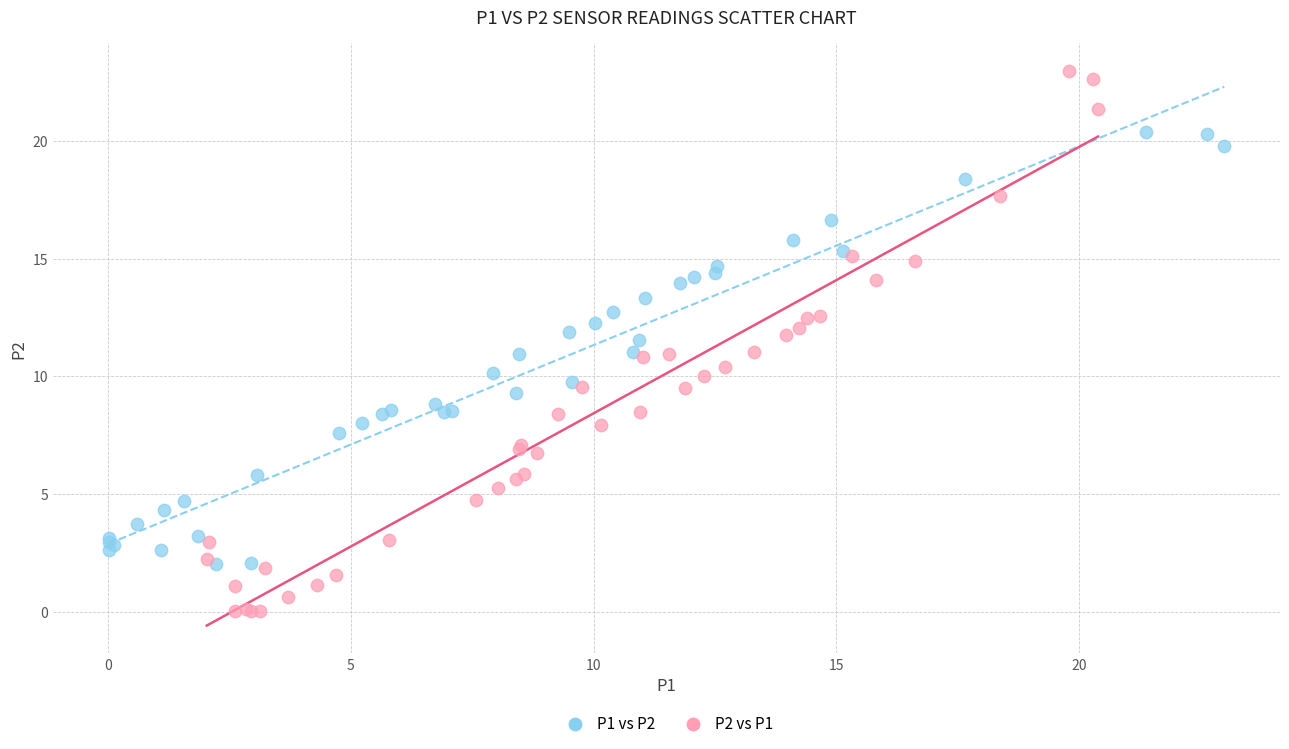

What are all the series names shown in the legend?

P1 vs P2, P2 vs P1